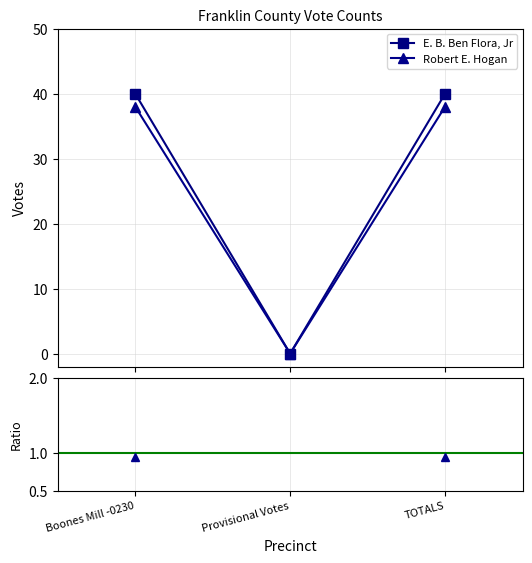

What is the label of the 2nd point from the right?

Provisional Votes